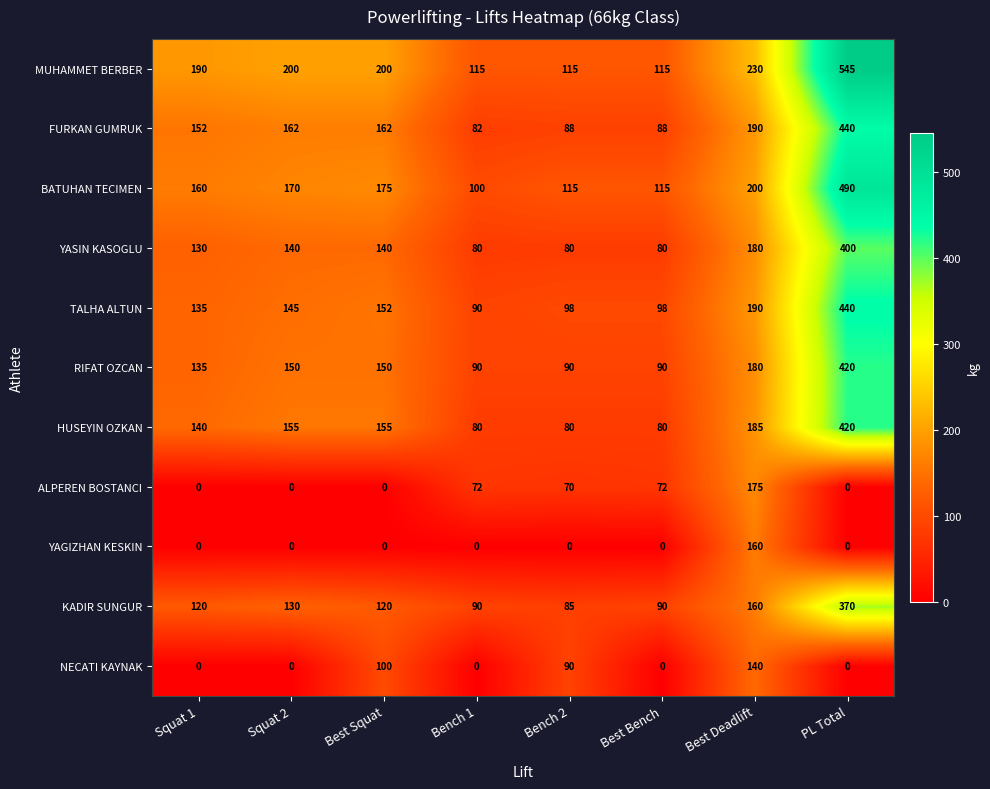

What is the difference between the maximum and minimum values in the BATUHAN TECIMEN series?

390